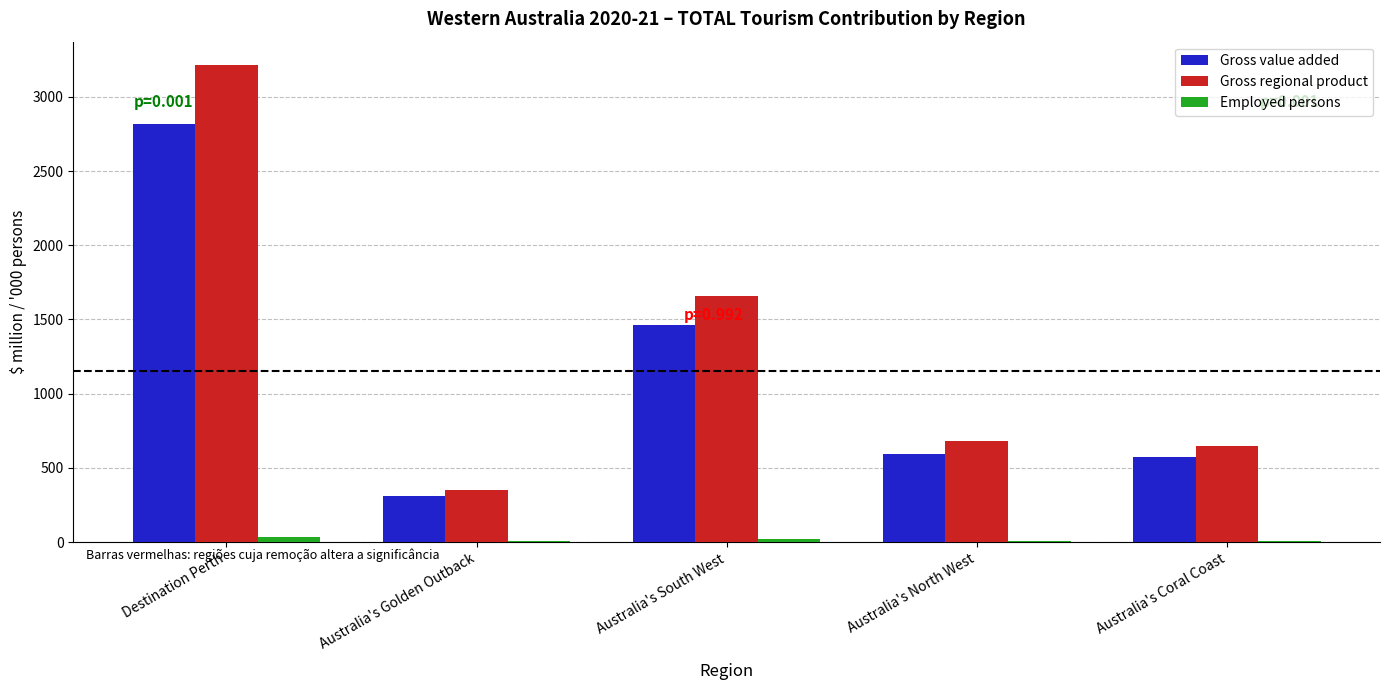

Does the chart contain stacked bars?

No